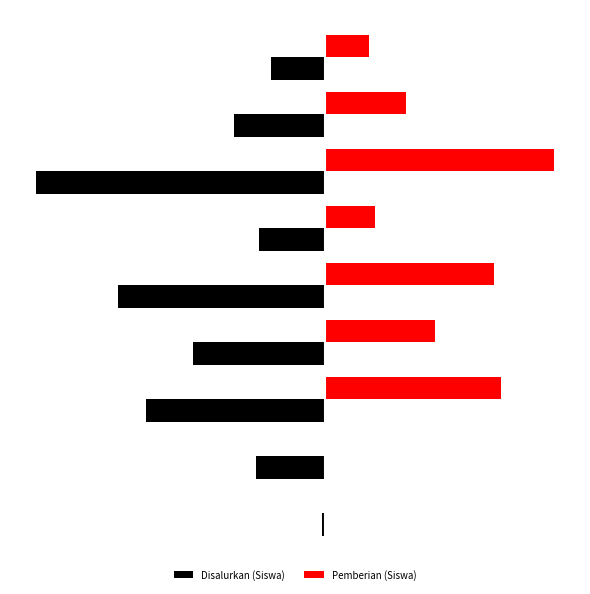

Which series has the largest total across all categories?

Pemberian (Siswa)